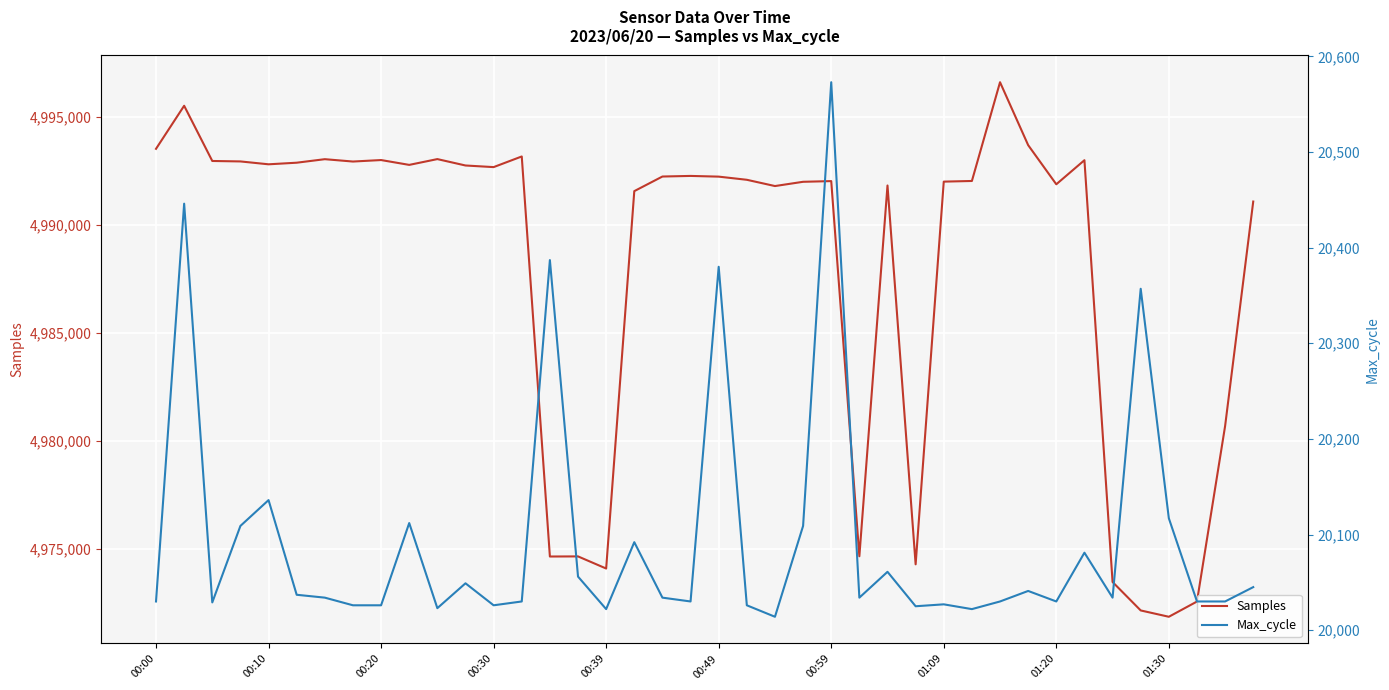

How many values in the Samples series are below 4992234?

20